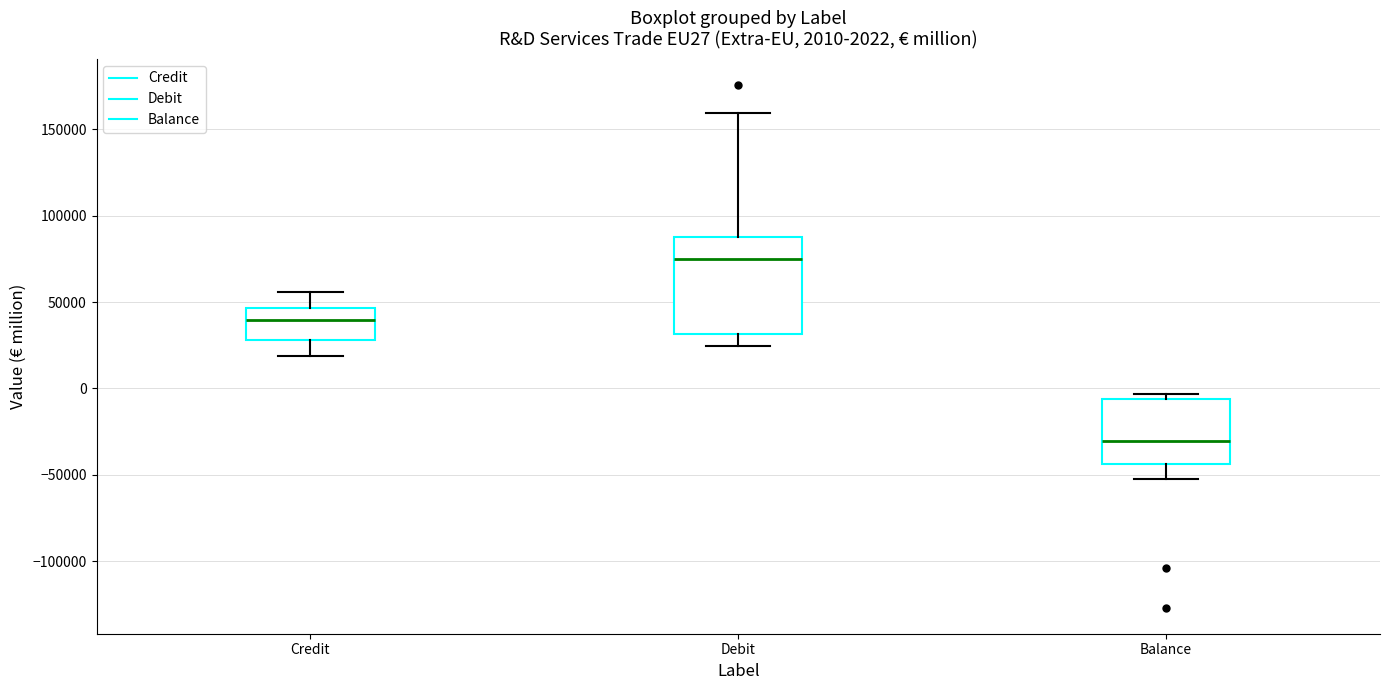

Which box's median line is the lowest?

Balance